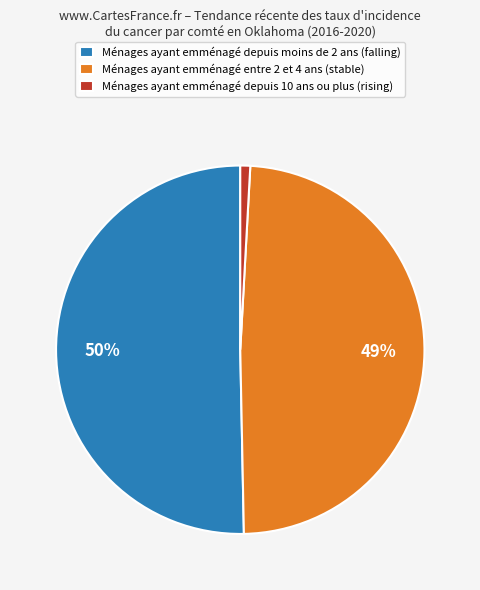

Rank the categories by value from highest to lowest.

Ménages ayant emménagé depuis moins de 2 ans (falling), Ménages ayant emménagé entre 2 et 4 ans (stable), Ménages ayant emménagé depuis 10 ans ou plus (rising)